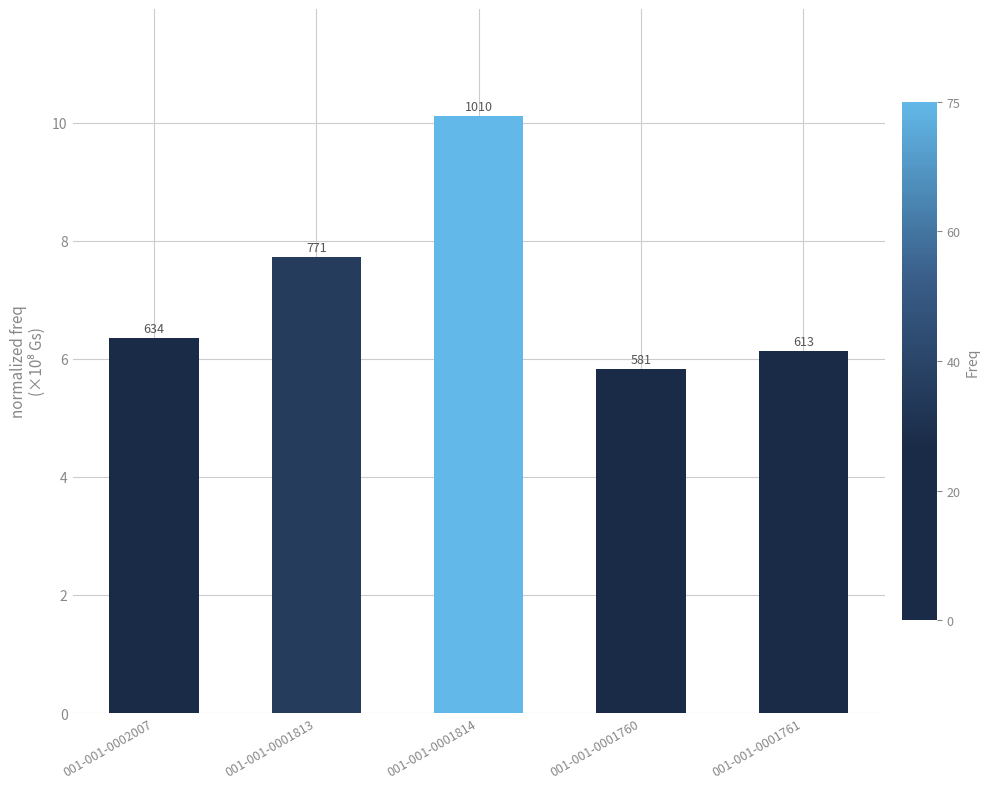

The value at 001-001-0001761 is 9.4. True or false?

False